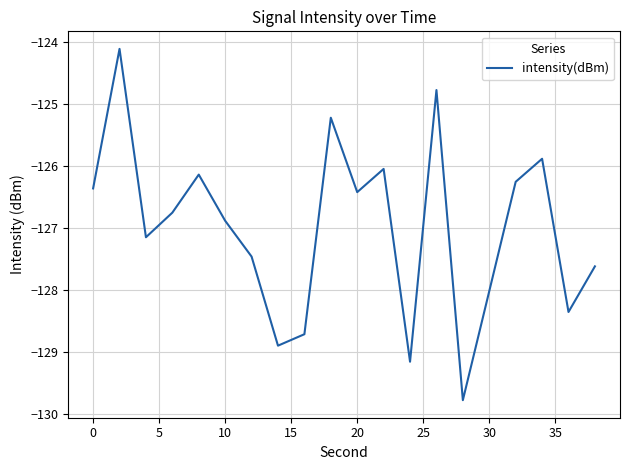

What is the difference between the maximum and minimum values?

5.7